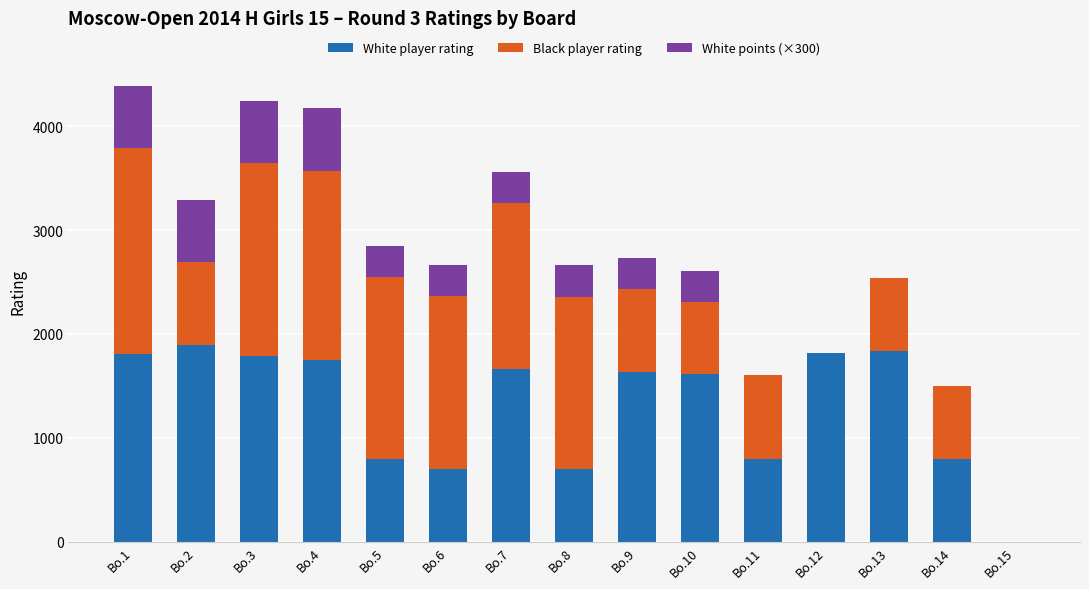

The value of White player rating at Bo.8 is 390. True or false?

False